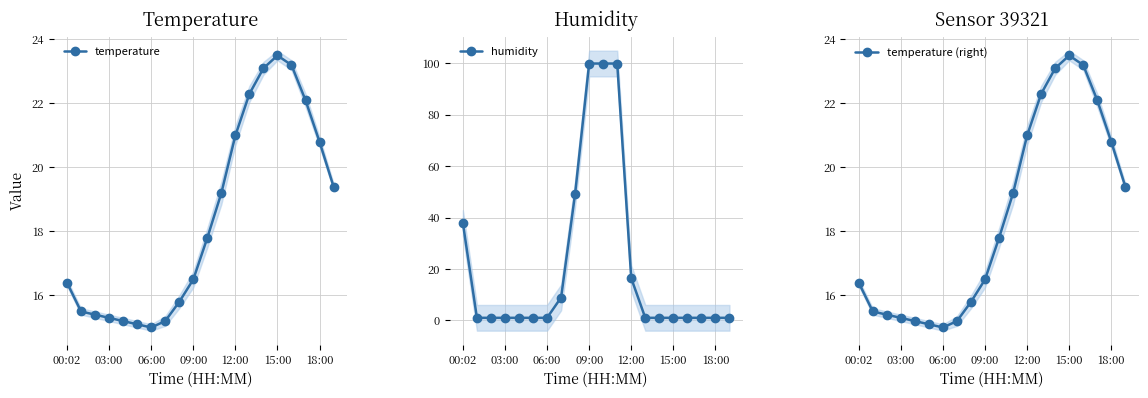

Is it true that temperature equals 36.7 at 15:00?

False